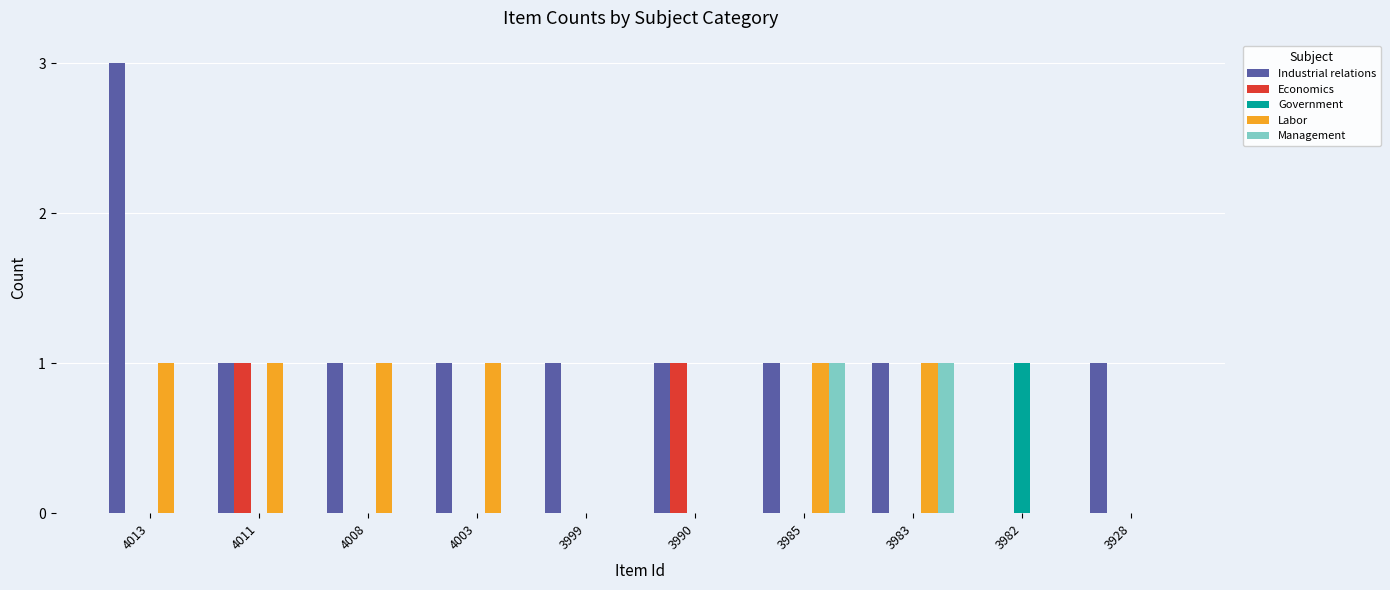

The Government series shows -1 at 4008. True or false?

False